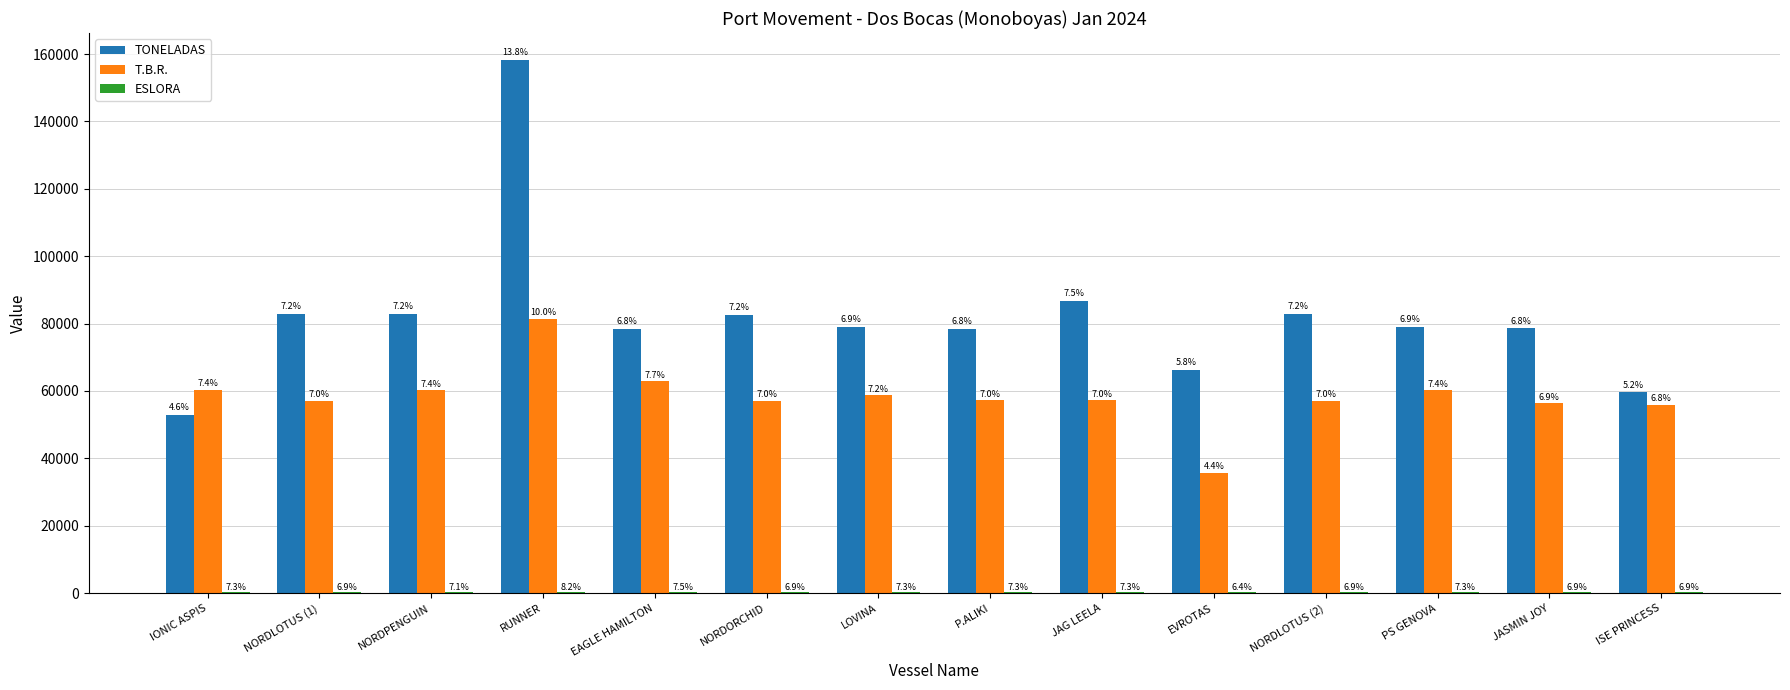

Is the value of TONELADAS at NORDLOTUS (2) greater than the value of T.B.R. at NORDPENGUIN?

Yes